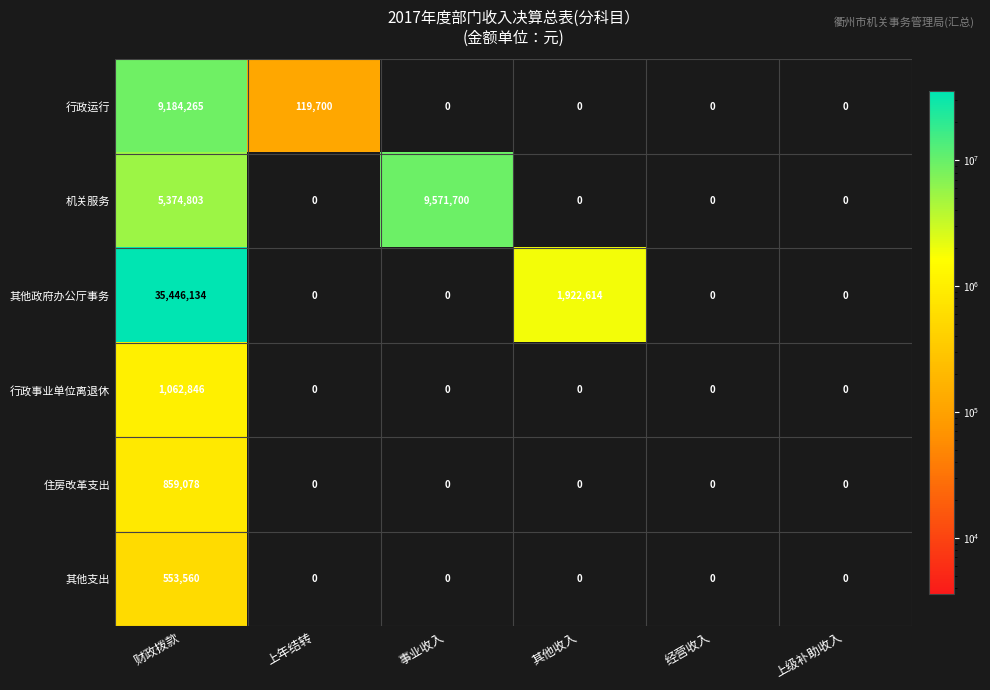

What is the difference between the second highest and minimum values in the 行政运行 series?

119700